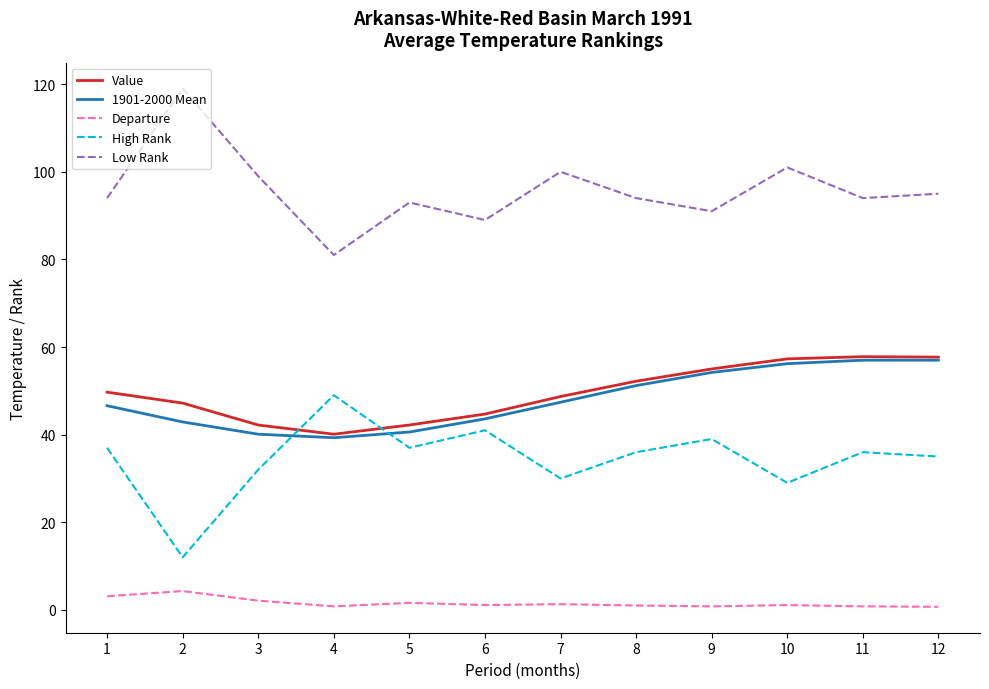

Is it true that Value equals 91.5 at 9?

False